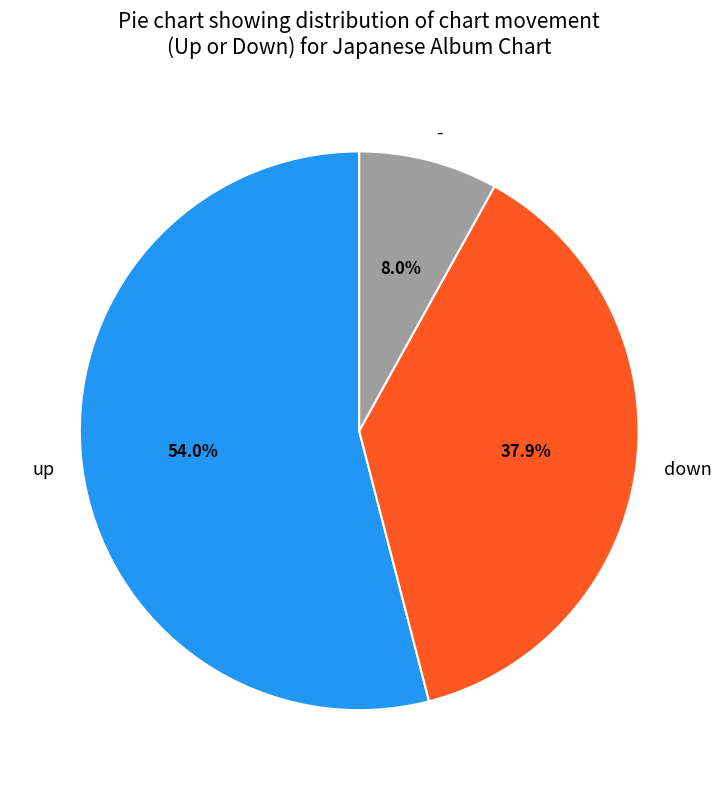

To the nearest percent, what is the average slice percentage?

33%